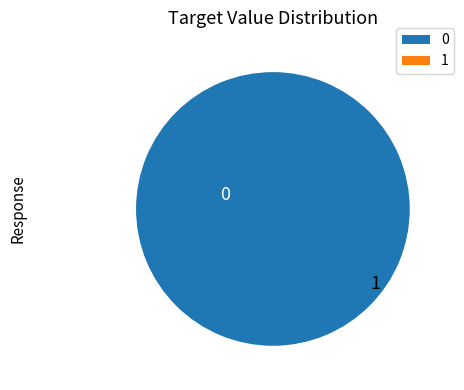

How many slices are in this pie chart?

2